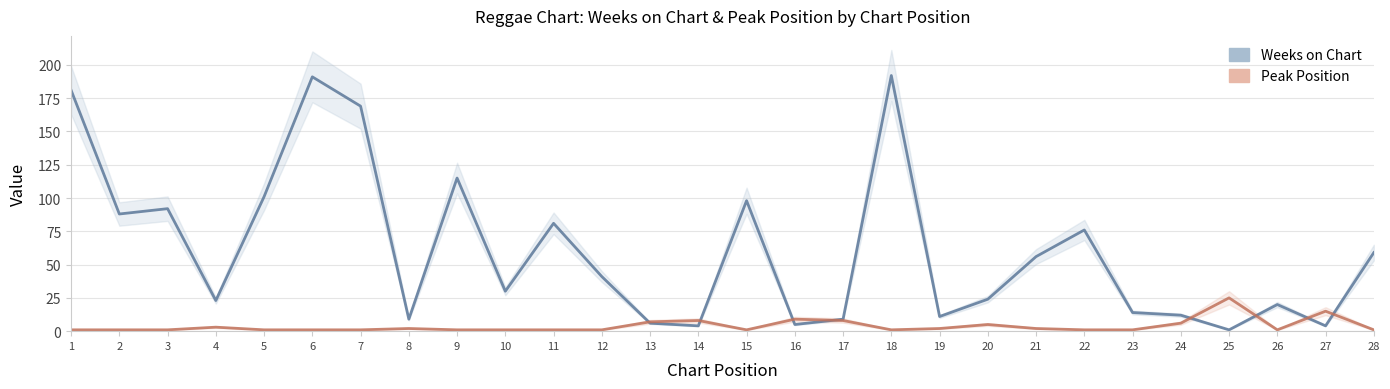

Which has a higher value, 11 or 23?

11